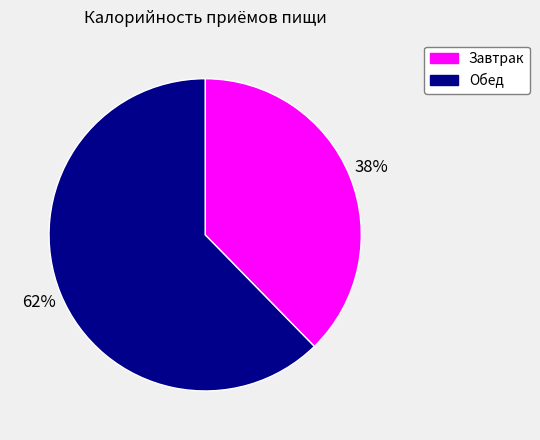

How many slices are in this pie chart?

2